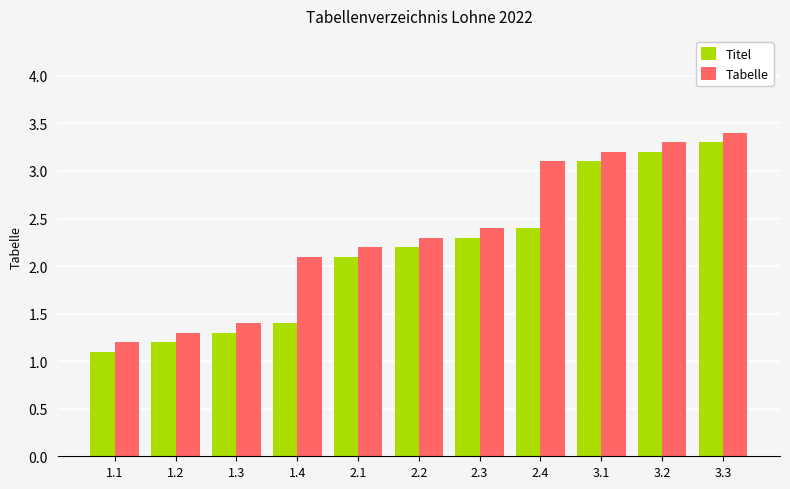

At which label does Titel reach its minimum?

1.1